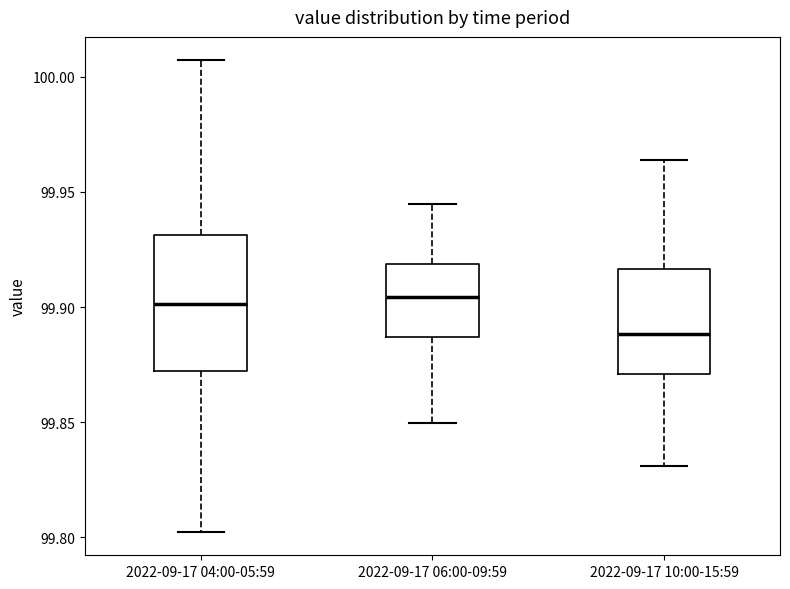

Where does the lower whisker of the box for 2022-09-17 10:00-15:59 end on the y-axis? The values are not printed on the chart, so give them approximately, as read against the axis.

99.830